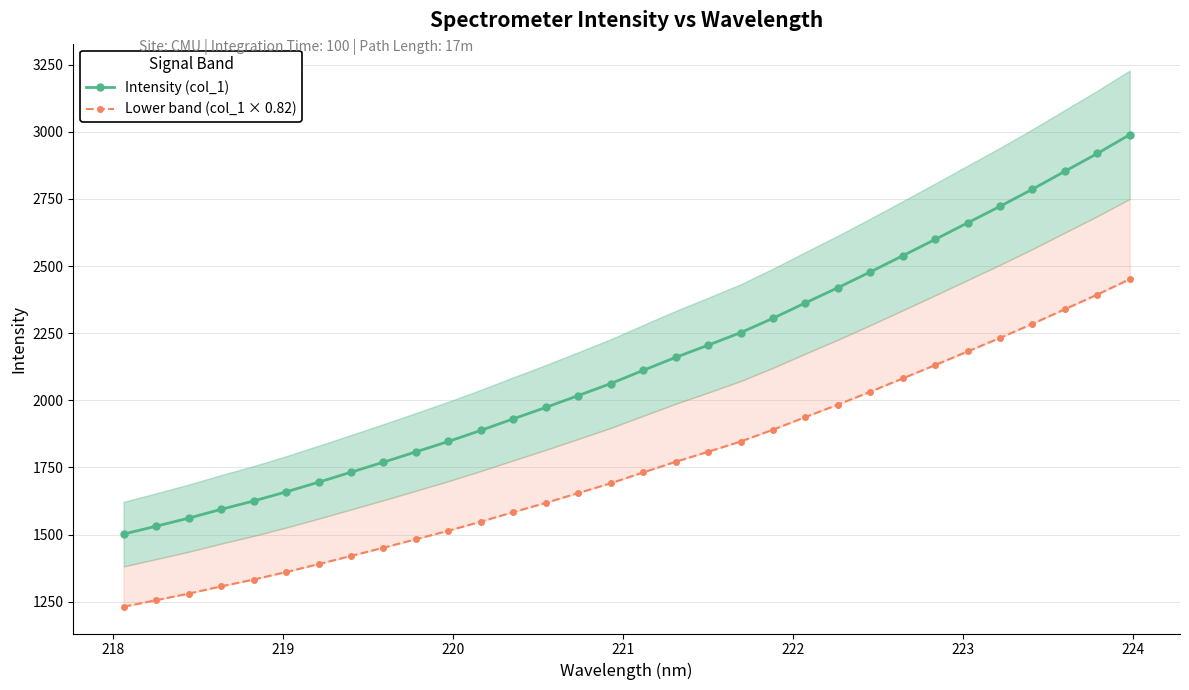

Reading left to right, list all the values displayed in this chart.

Intensity (col_1): 1501.7	1531.1	1561.0	1593.9	1624.9	1658.9	1695.0	1732.2	1769.6	1808.0	1846.7	1887.9	1931.1	1973.4	2017.6	2062.3	2111.4	2159.8	2205.2	2251.8	2305.4	2362.9	2419.2	2477.9	2538.2	2599.0	2660.6	2722.2	2786.0	2852.6	2918.9	2989.0
Lower band (col_1 × 0.82): 1231.4	1255.5	1280.1	1307.0	1332.4	1360.3	1389.9	1420.4	1451.0	1482.5	1514.3	1548.1	1583.5	1618.2	1654.4	1691.1	1731.3	1771.1	1808.3	1846.4	1890.4	1937.6	1983.7	2031.9	2081.3	2131.2	2181.7	2232.2	2284.6	2339.1	2393.5	2450.9